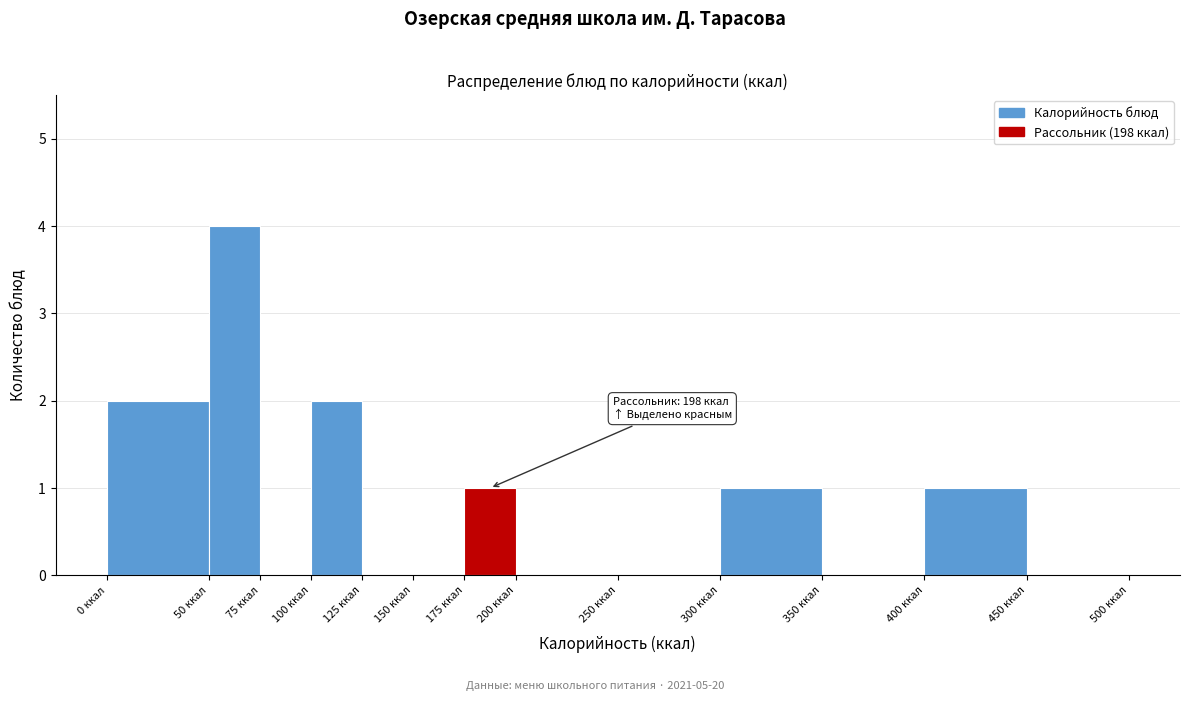

Which range on the x-axis has the tallest bar?

50 to 75